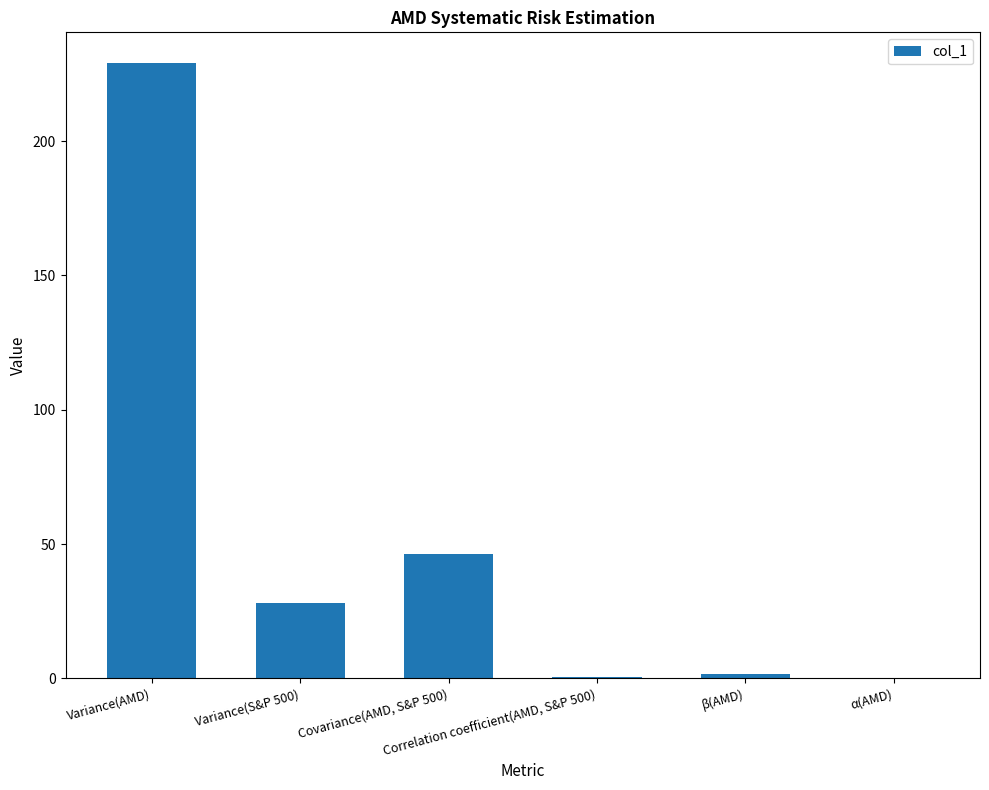

What is the maximum value shown in the chart?

229.0